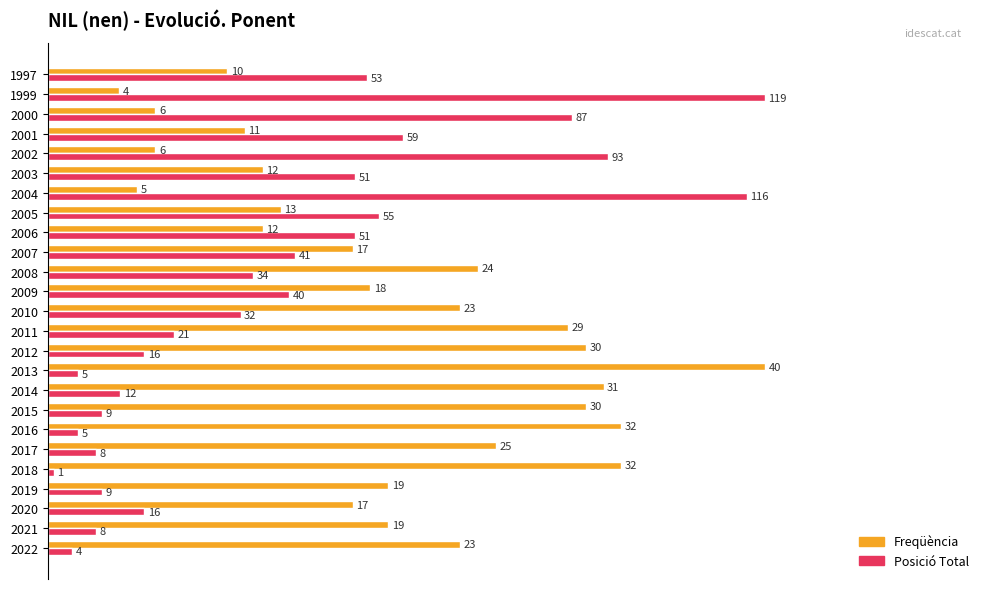

What are all the series names shown in the legend?

Freqüència, Posició Total